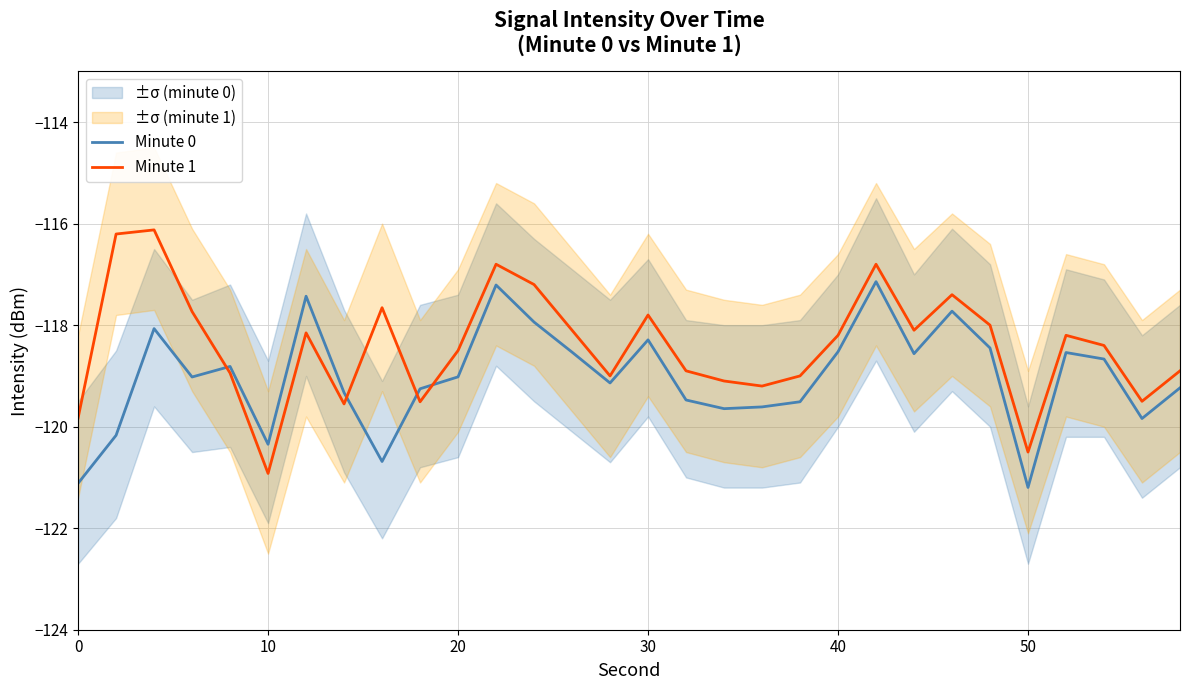

How many times do Minute 0 and Minute 1 cross each other?

4